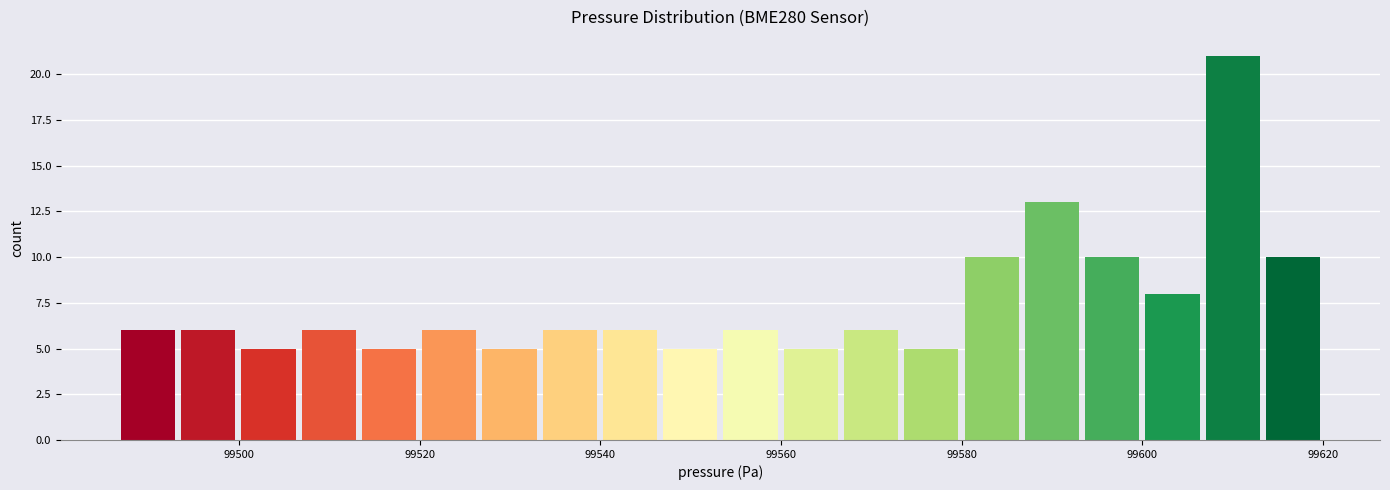

Around what value on the x-axis is the tallest bar? Give the approximate position of its centre, as read against the axis.

99610